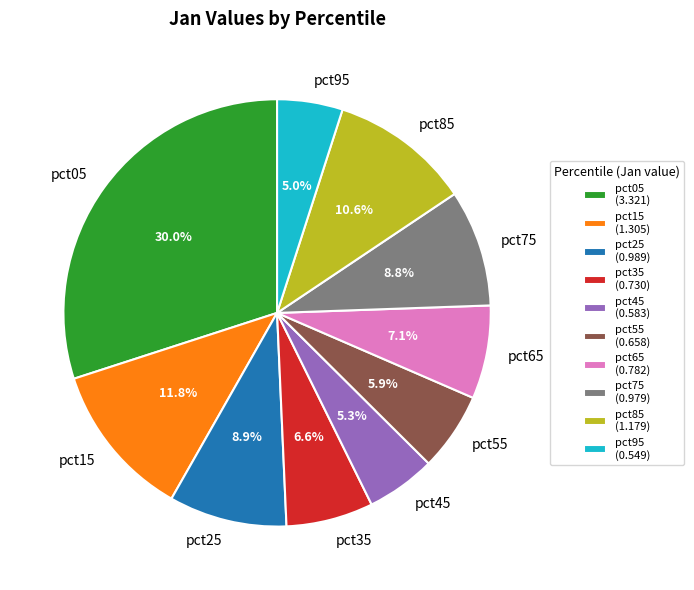

To the nearest percent, what is the difference between the pct65 and pct25 slice percentages?

2%